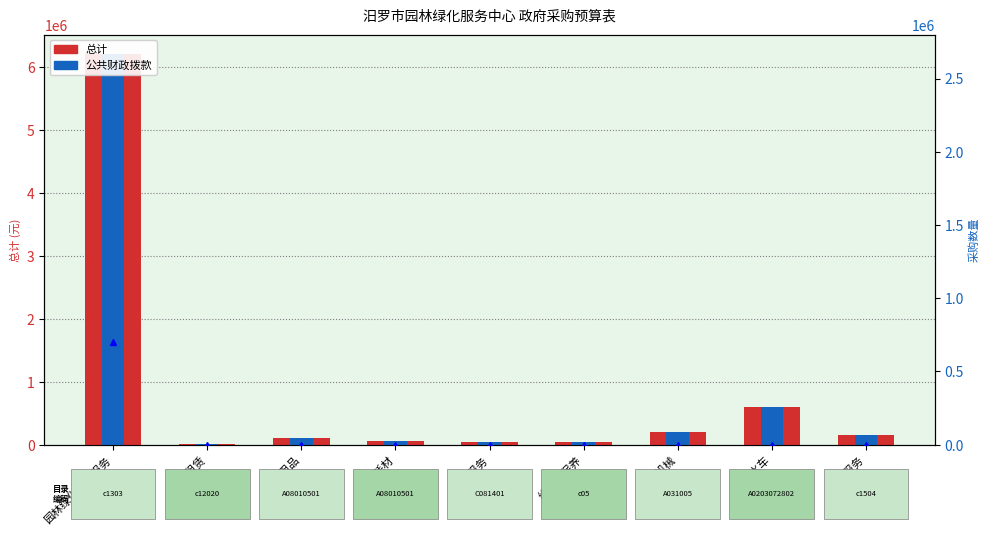

At which category is the sum across all series the highest?

园林绿化管理服务